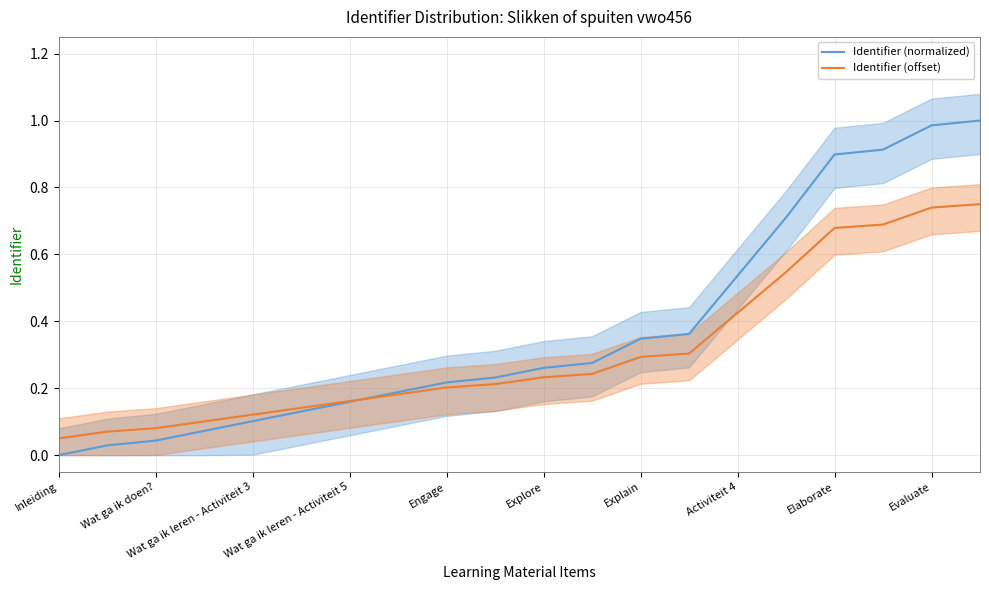

At which label does Identifier (normalized) reach its minimum?

Inleiding